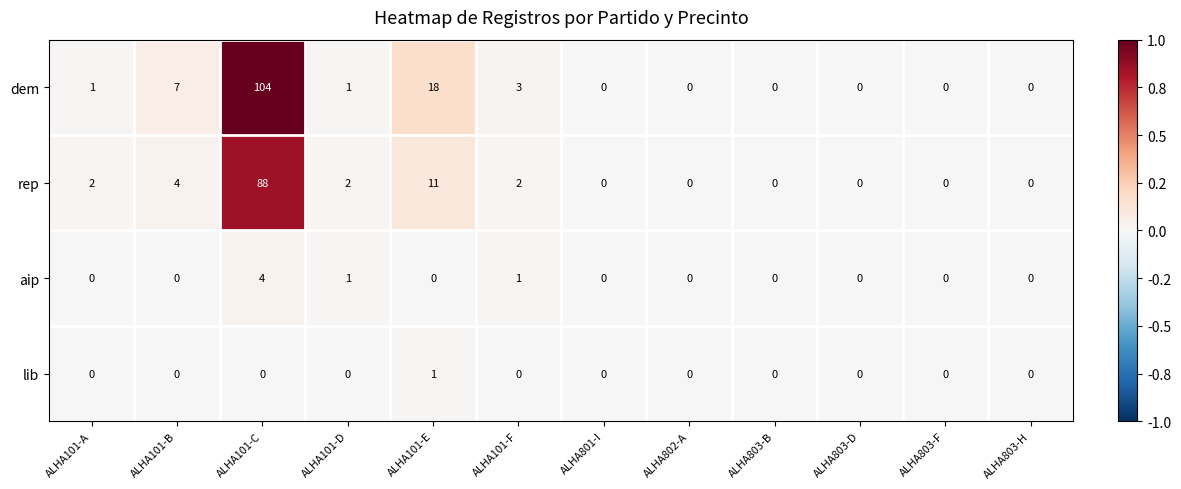

Is the value of aip at ALHA101-B greater than the value of rep at ALHA101-D?

No